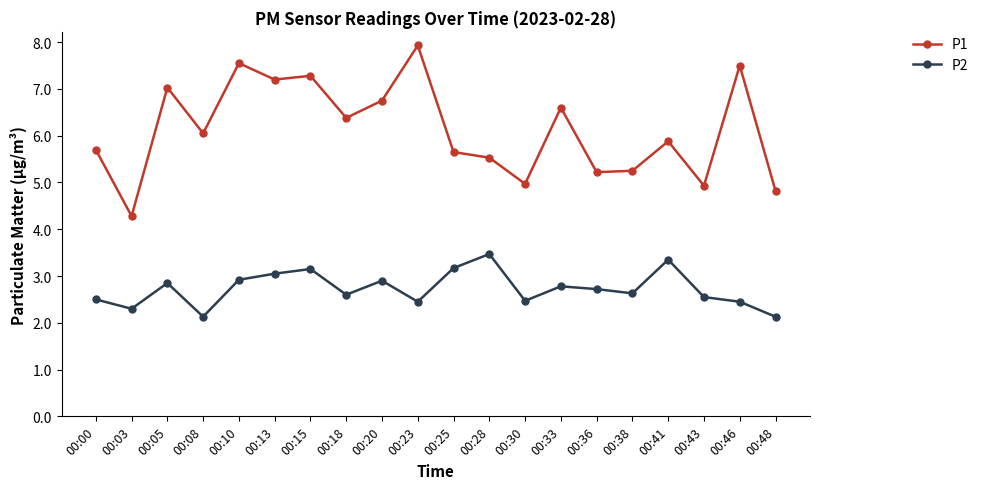

True or false: P2 has a value of 1.2 at 00:15.

False